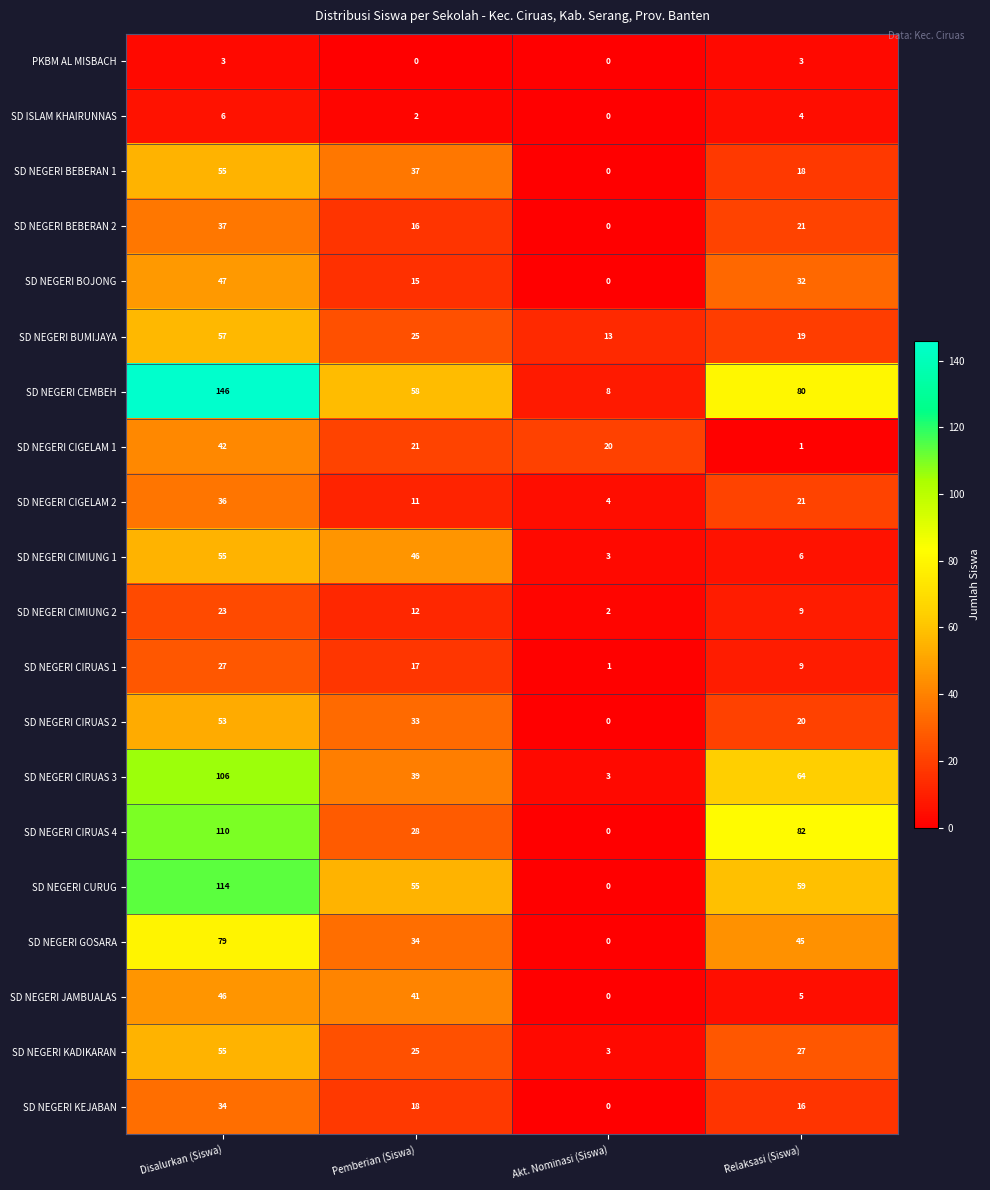

What is the difference between the maximum and minimum values in the PKBM AL MISBACH series?

3